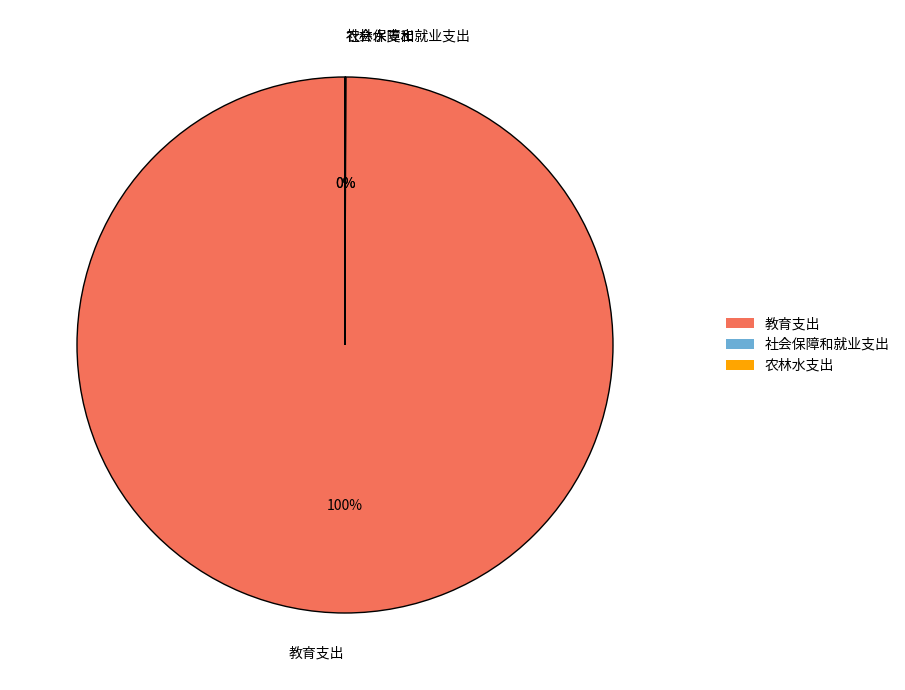

To the nearest percent, what is the average slice percentage?

33%